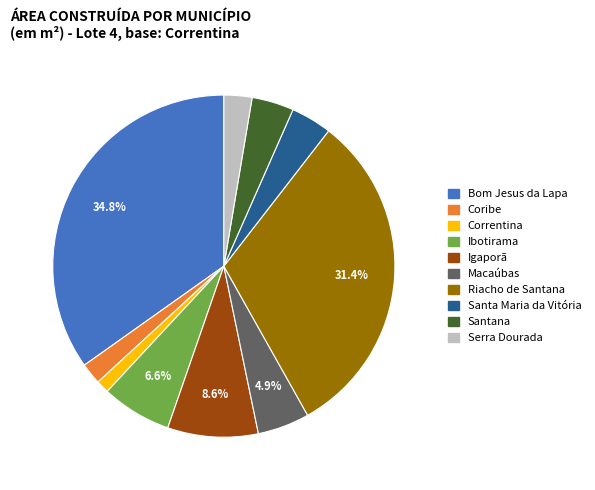

How many slices are in this pie chart?

10